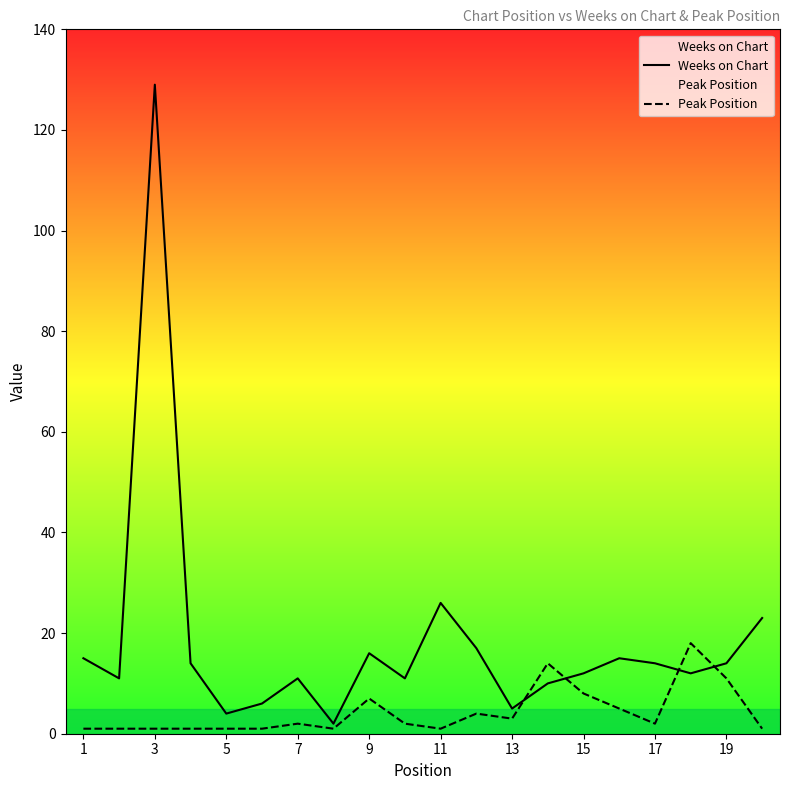

What is the maximum value for Weeks on Chart?

129